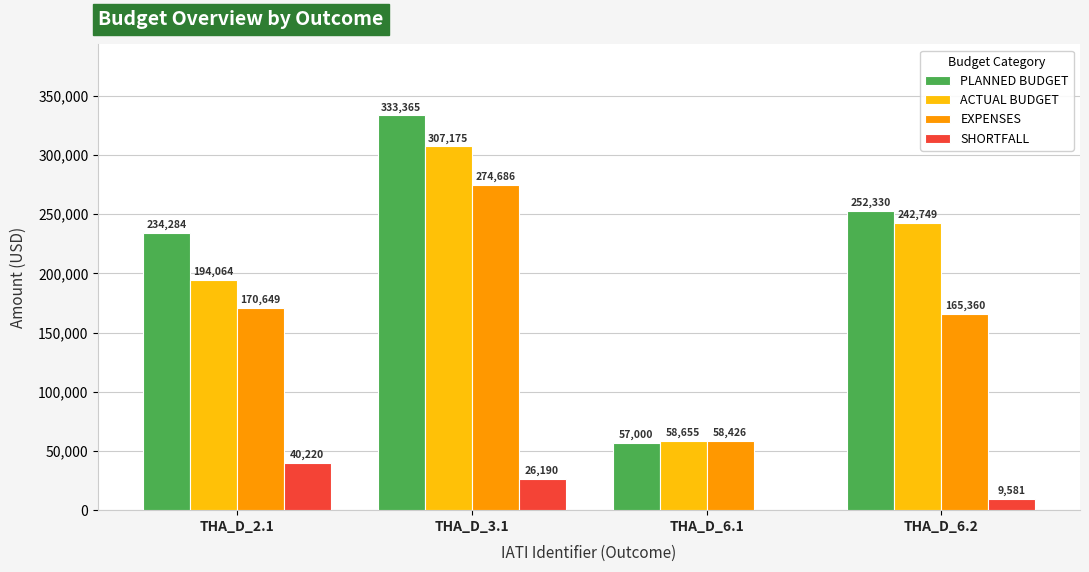

Is it true that EXPENSES equals 116236.9 at THA_D_3.1?

False